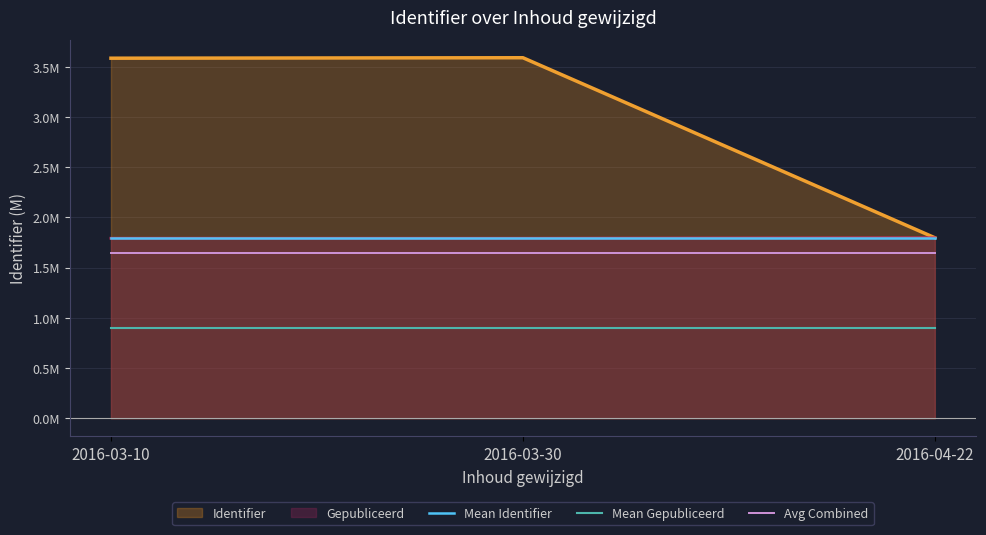

Which series changed the most between 2016-03-10 and 2016-03-30?

Mean Identifier